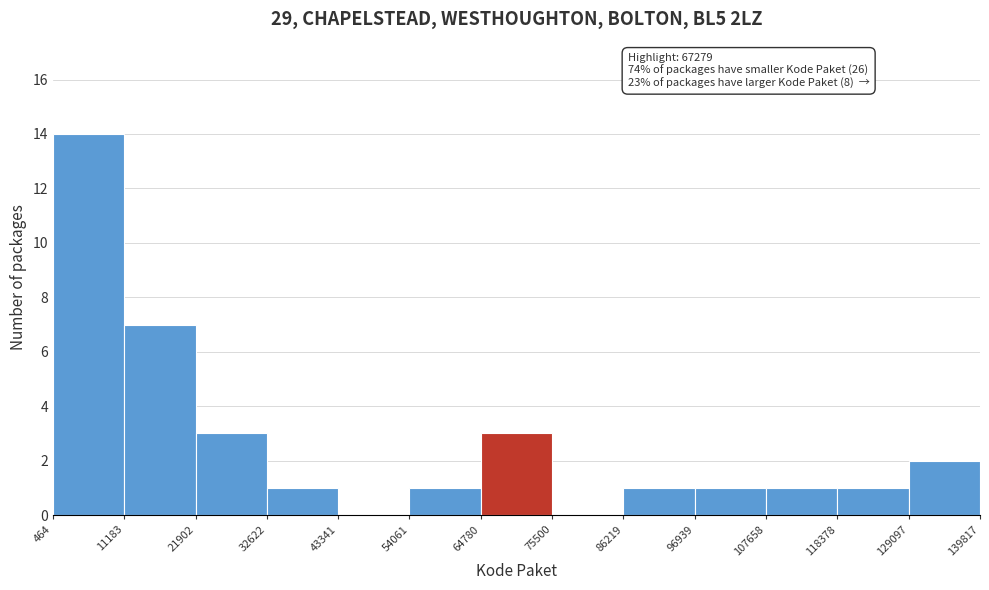

Over which range of the x-axis is the bar tallest?

464 to 11183